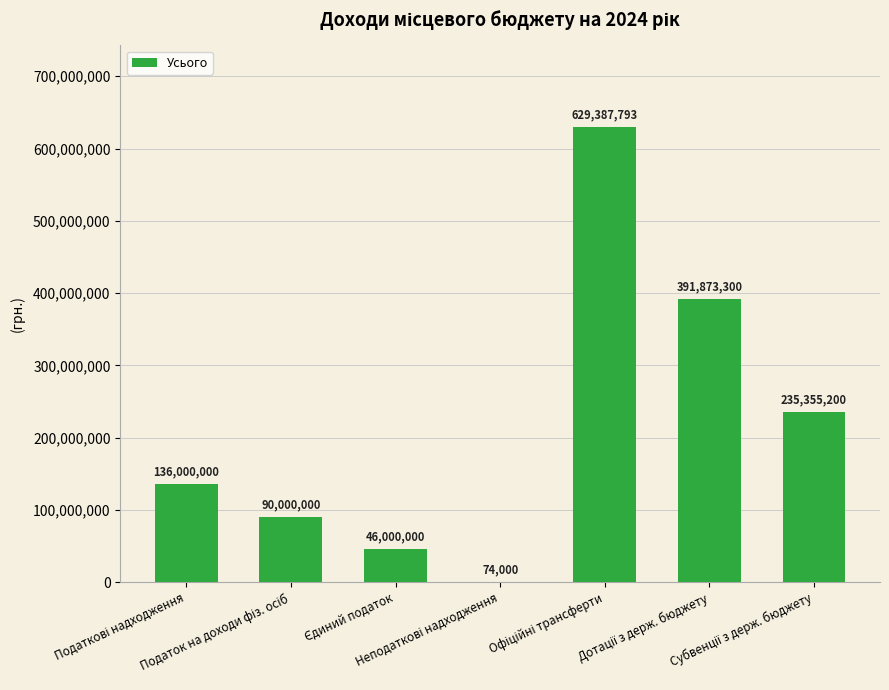

What is the maximum value shown in the chart?

629387793